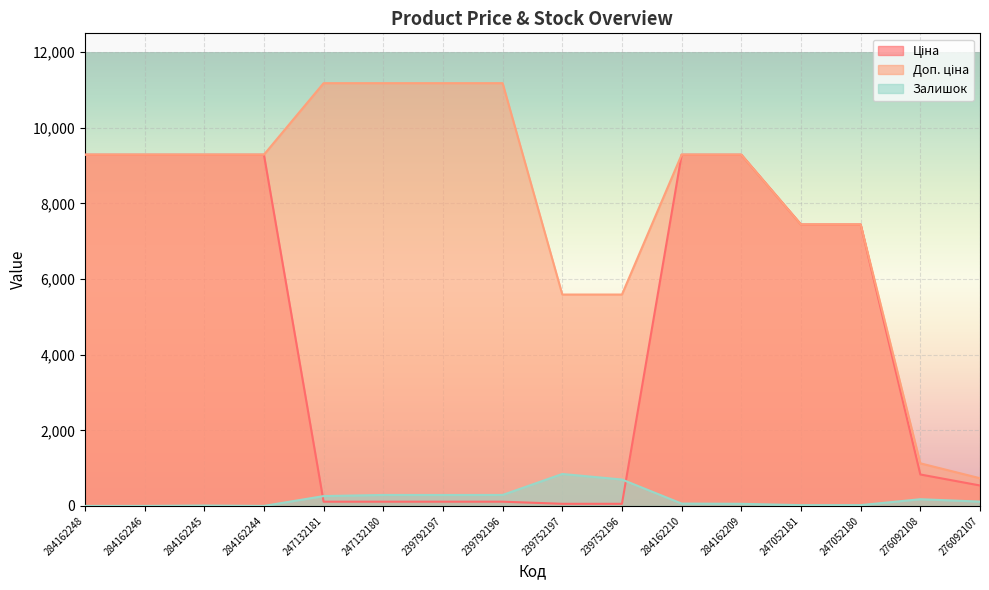

Which has a higher value, 239752196 or 284162246?

284162246